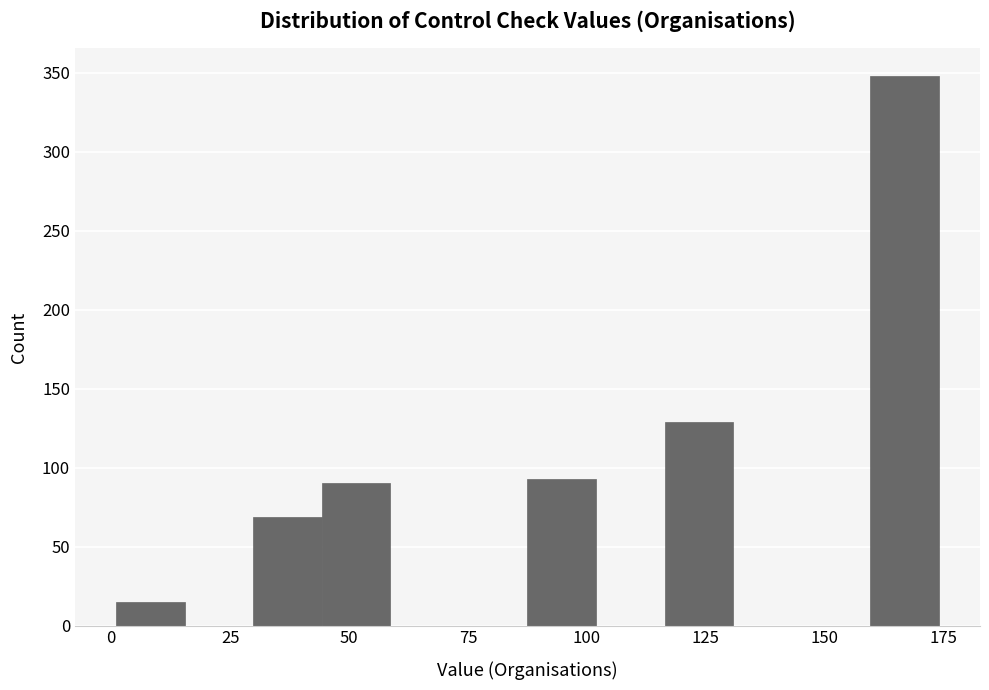

Read against the x-axis, roughly where is the centre of the tallest bar?

165